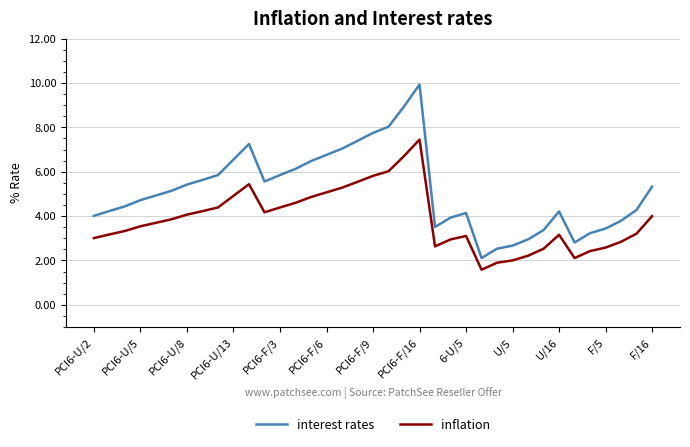

What is the maximum value for interest rates?

9.9